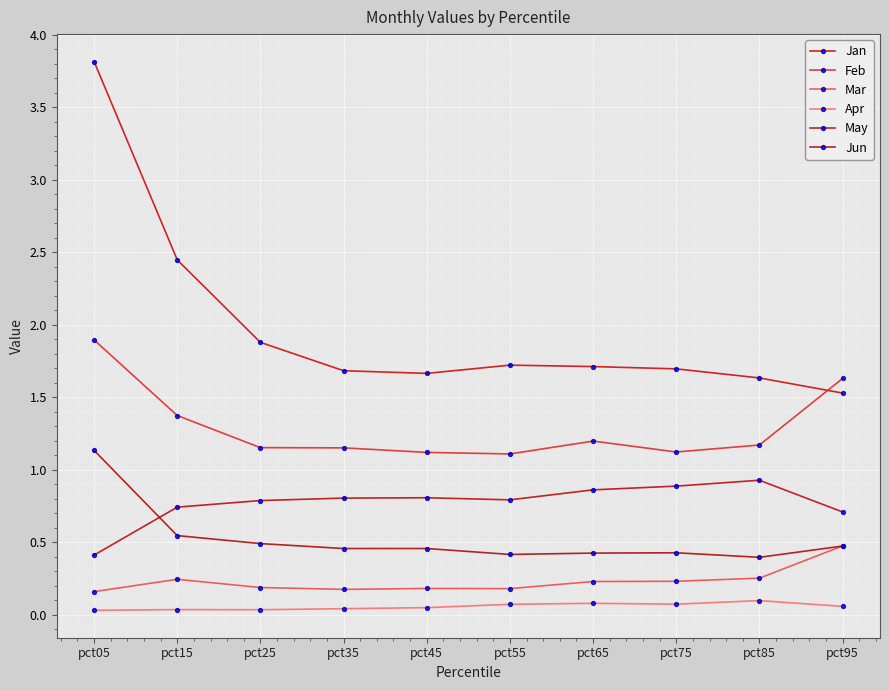

What is the sum of all Feb values?

12.9